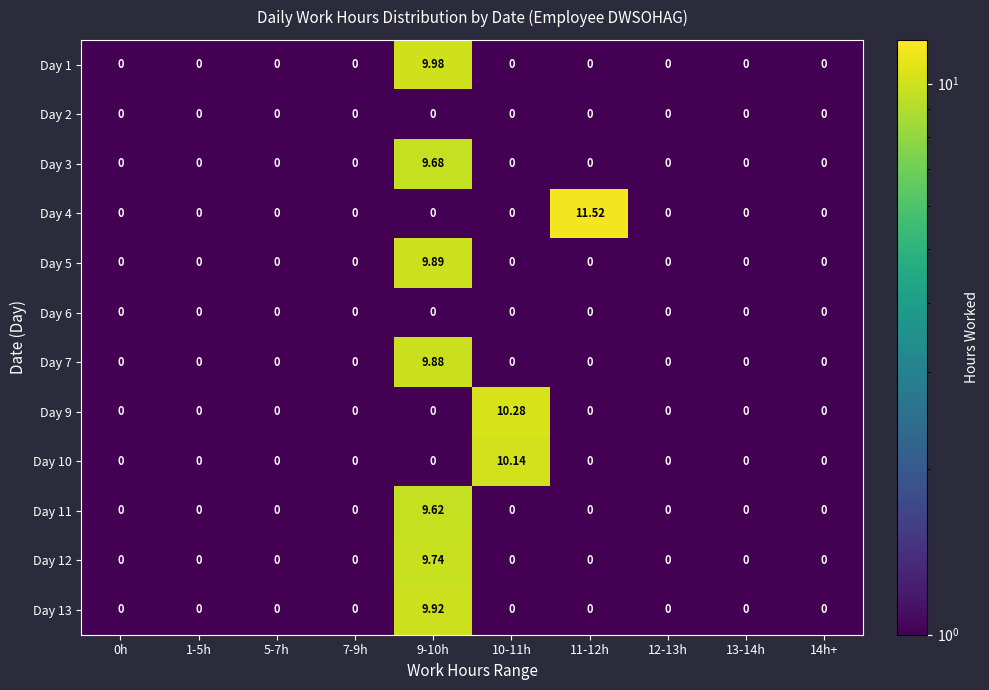

Which label corresponds to the smallest value in the chart?

0h